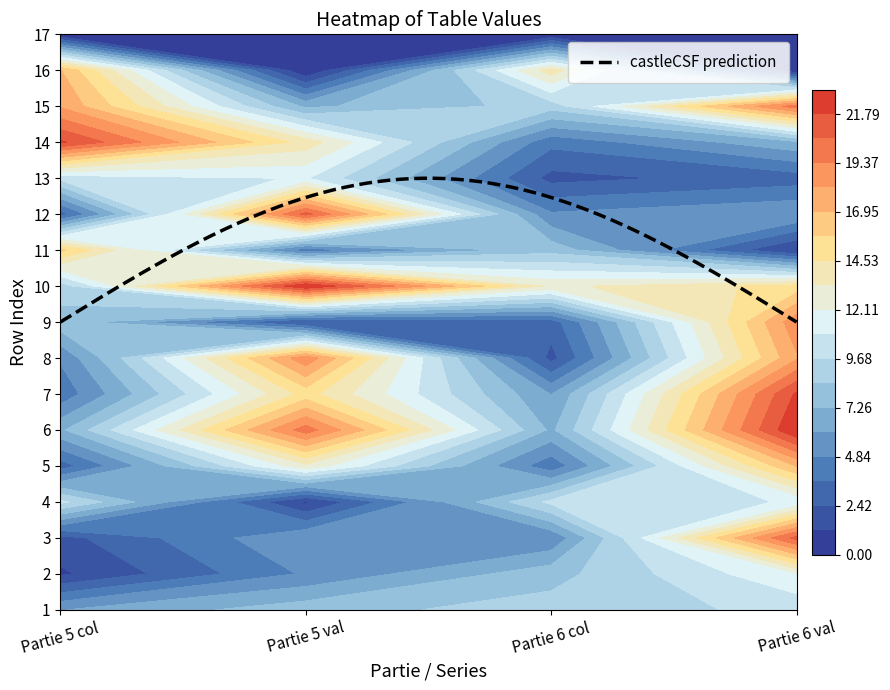

What is the sum of all Partie 5 val values?

169